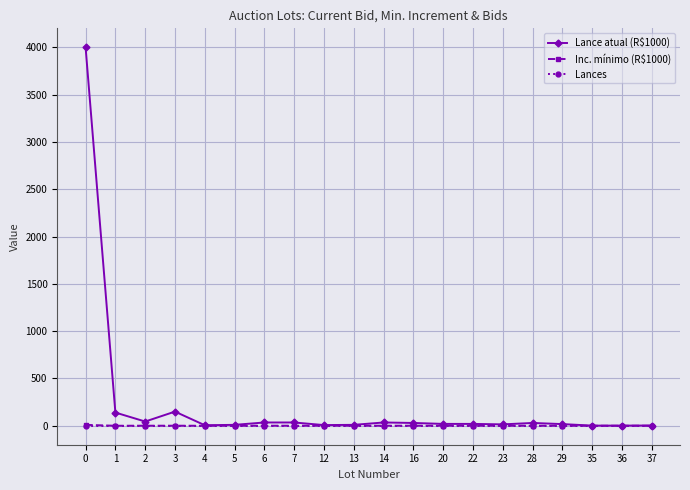

Which series has the largest range (max minus min)?

Lance atual (R$1000)